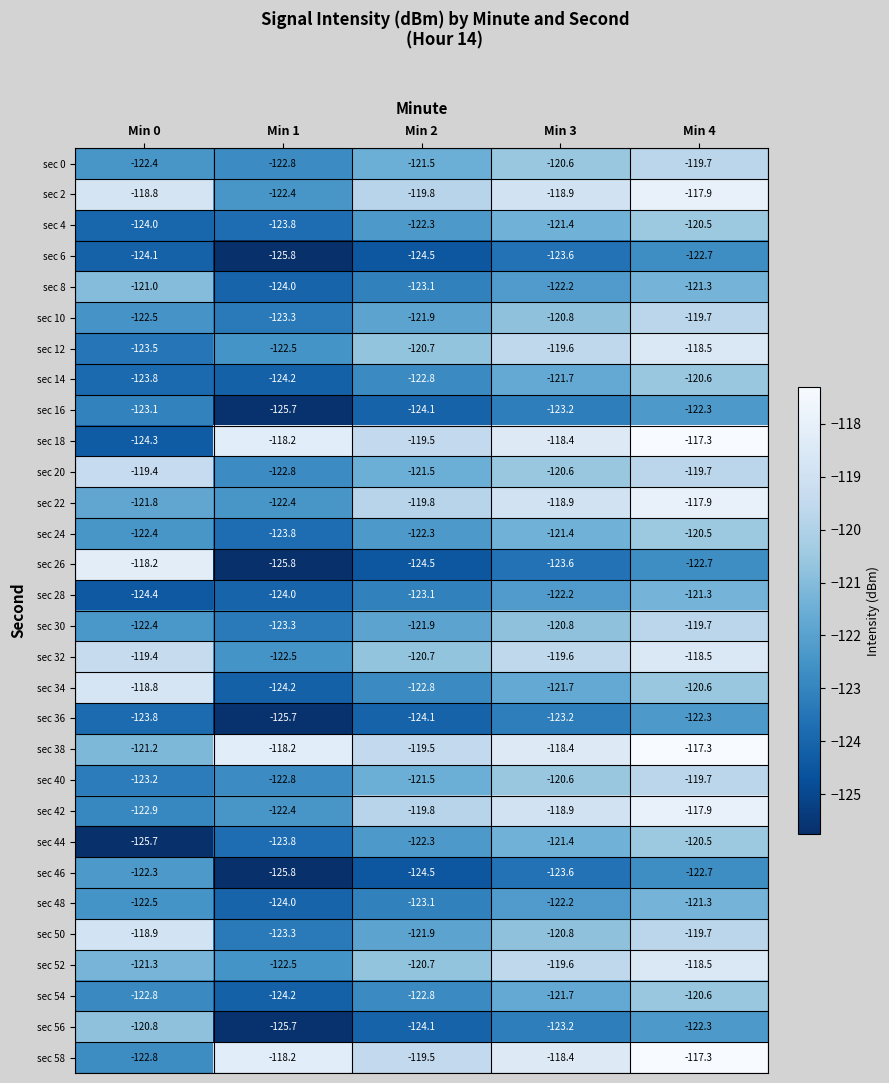

At which label is sec 54 closest to -122?

Min 3